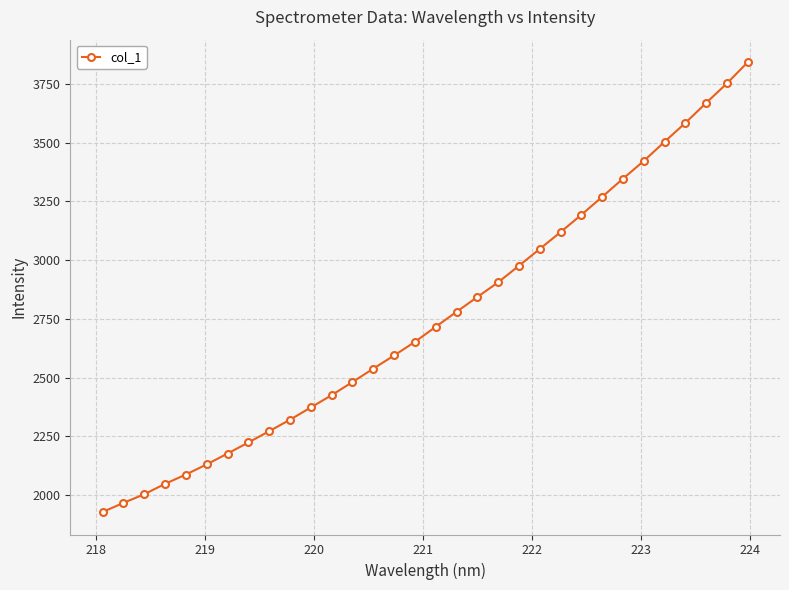

What is the value of the 19th point from the left?

2843.1